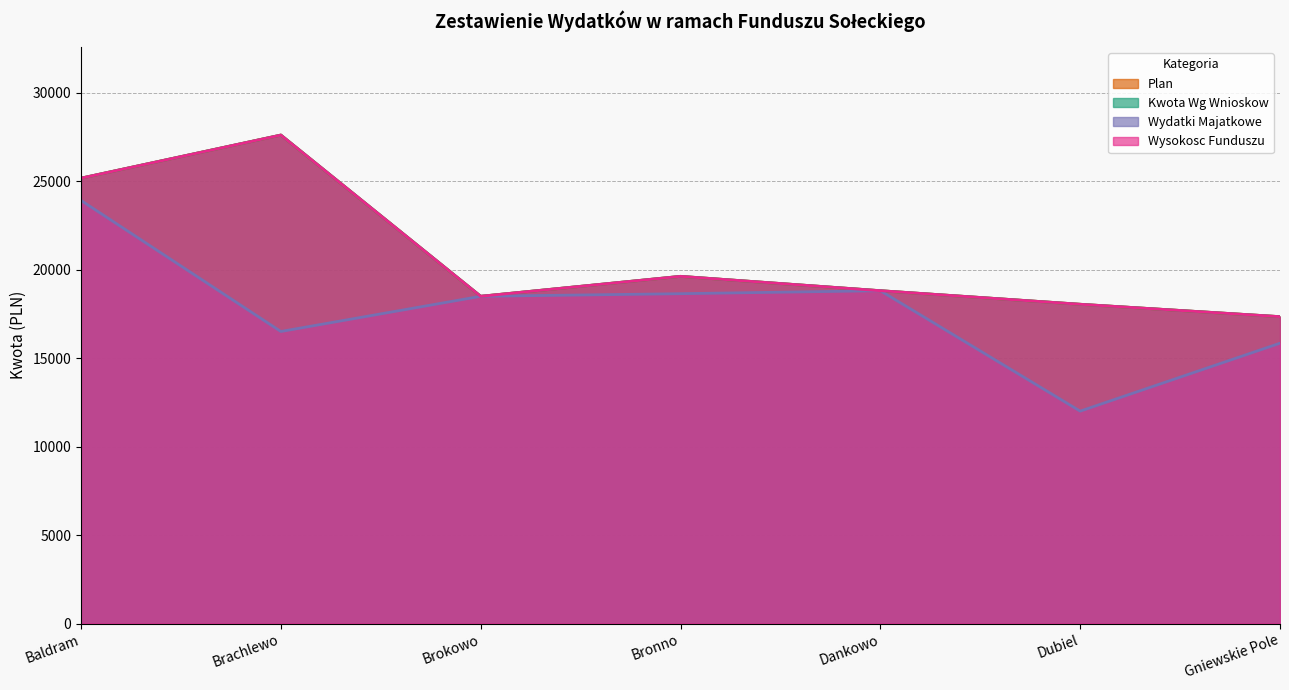

How many lines are shown in the chart?

4